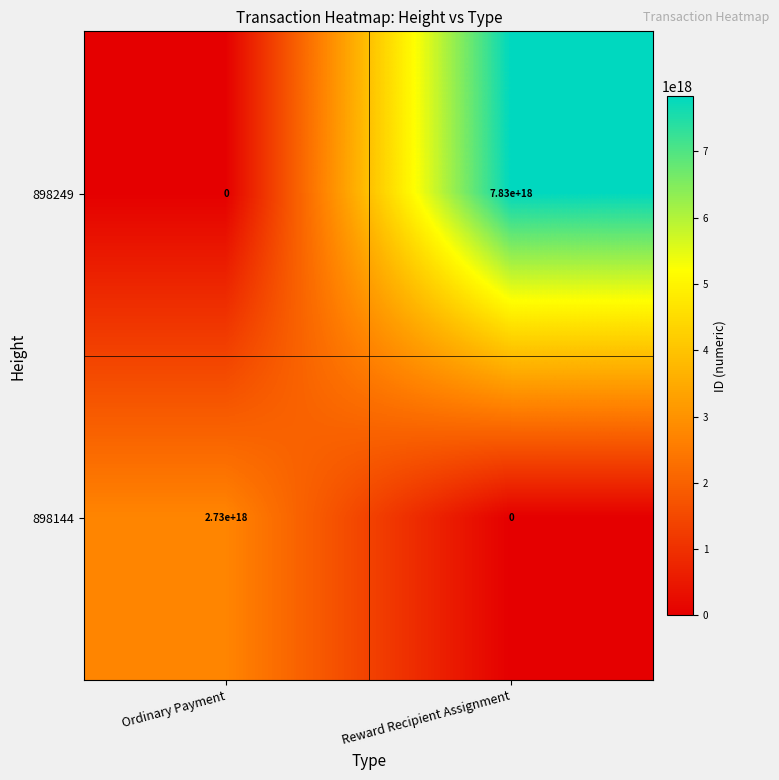

Which category has the highest value across all series?

Reward Recipient Assignment